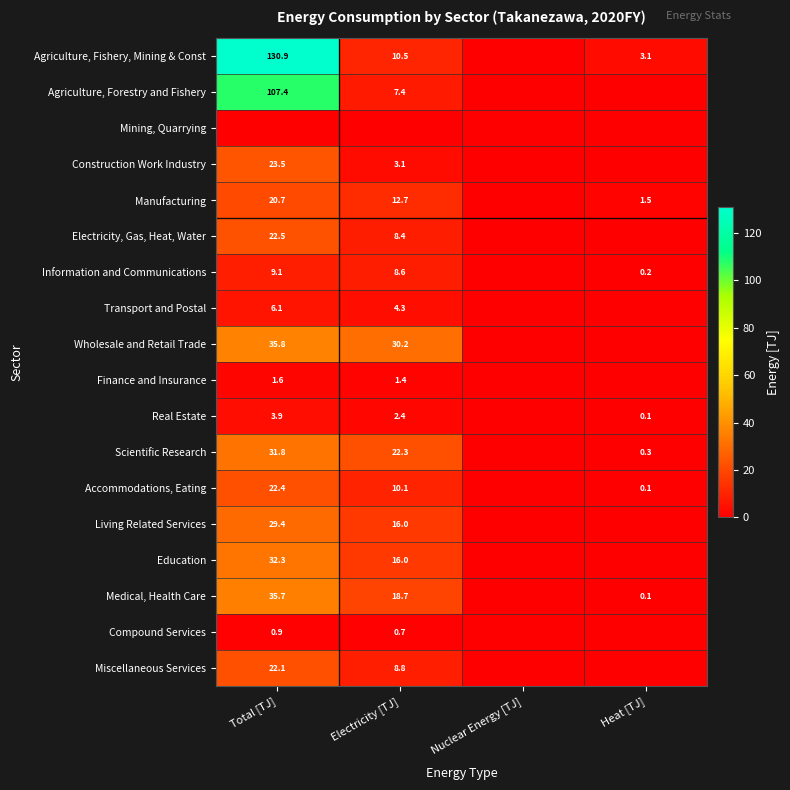

The Scientific Research series shows 47.7 at Total [TJ]. True or false?

False